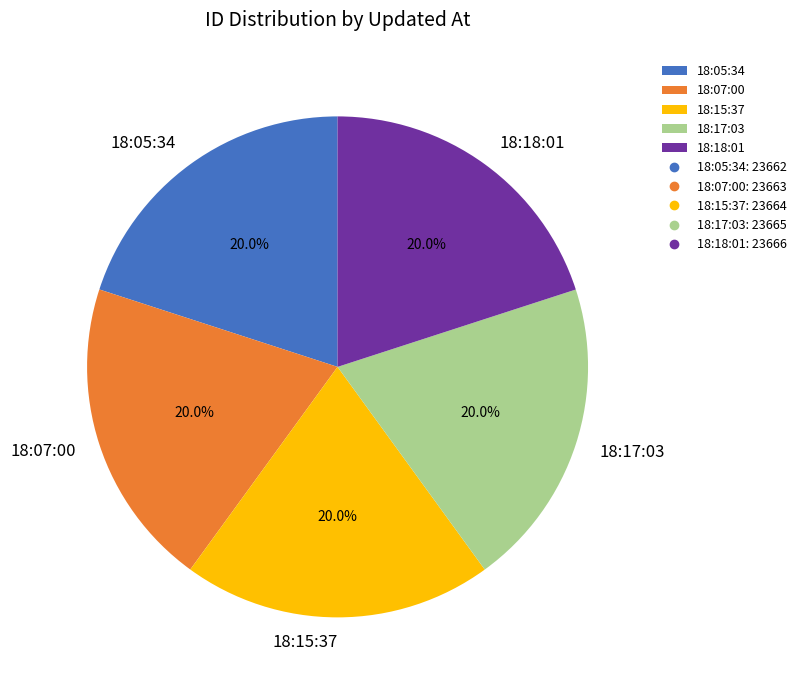

What is the ratio of the value at 18:05:34 to the value at 18:17:03?

1.0